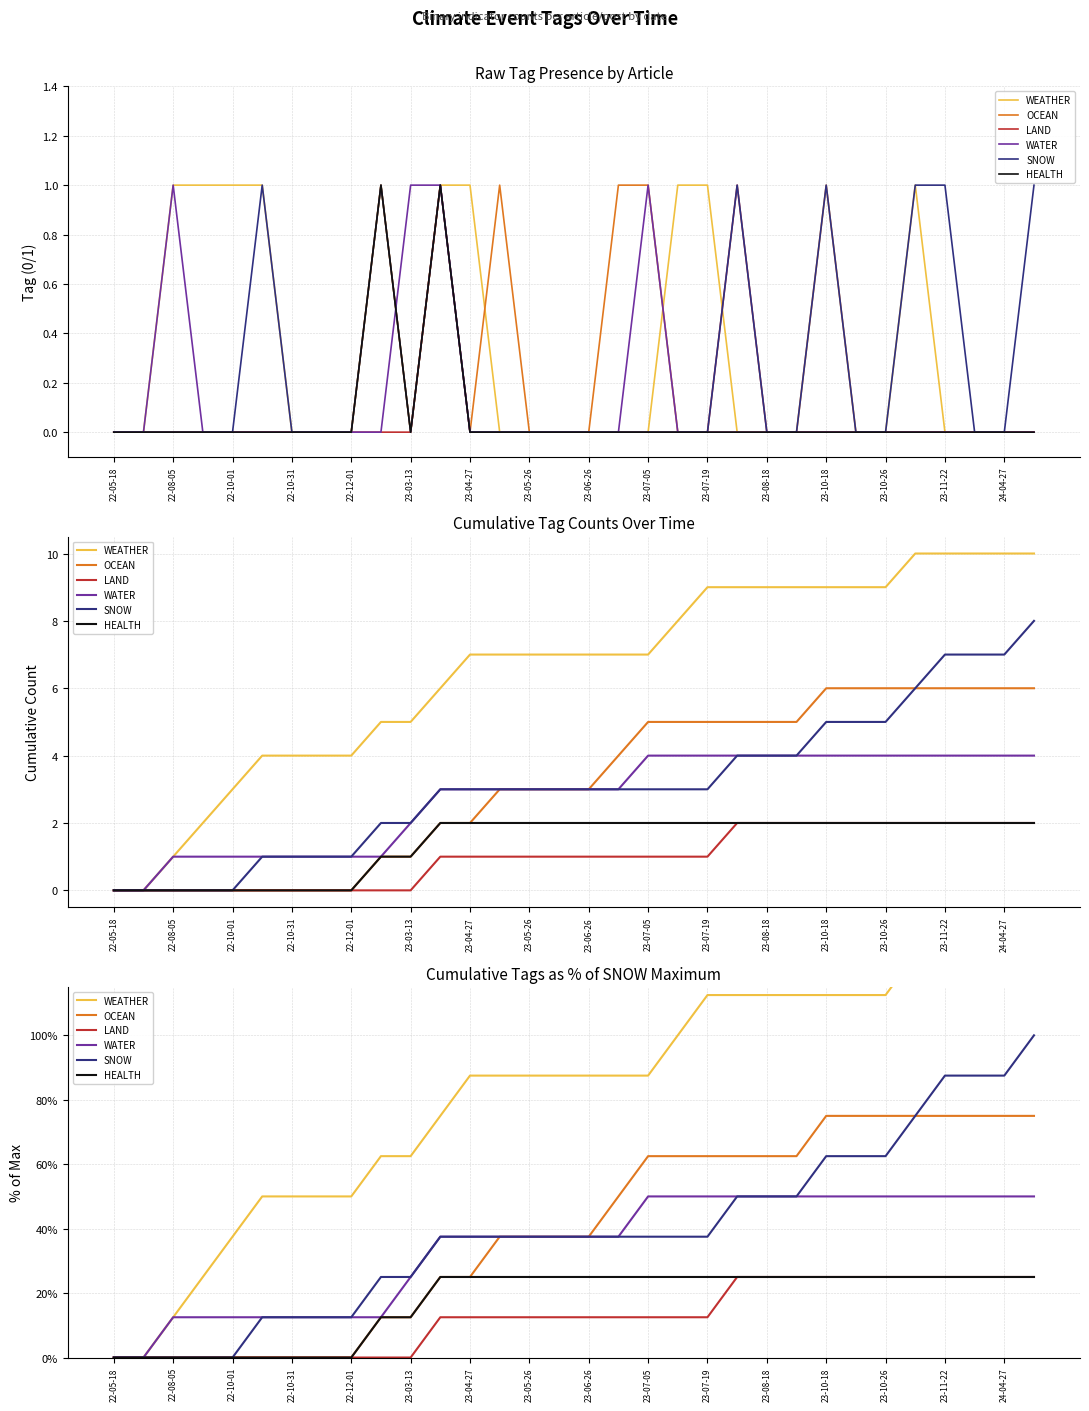

At how many categories does at least one series exceed 22?

29